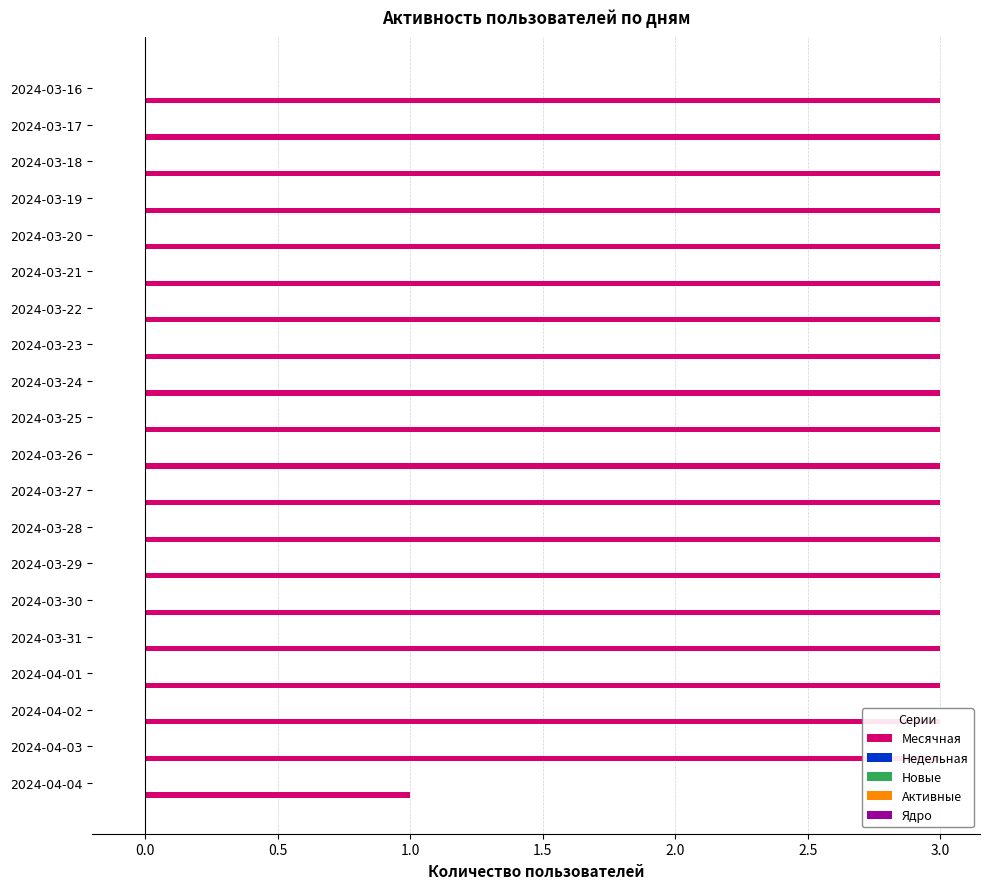

What is the value of the Месячная bar at the 1st from the left?

1.0